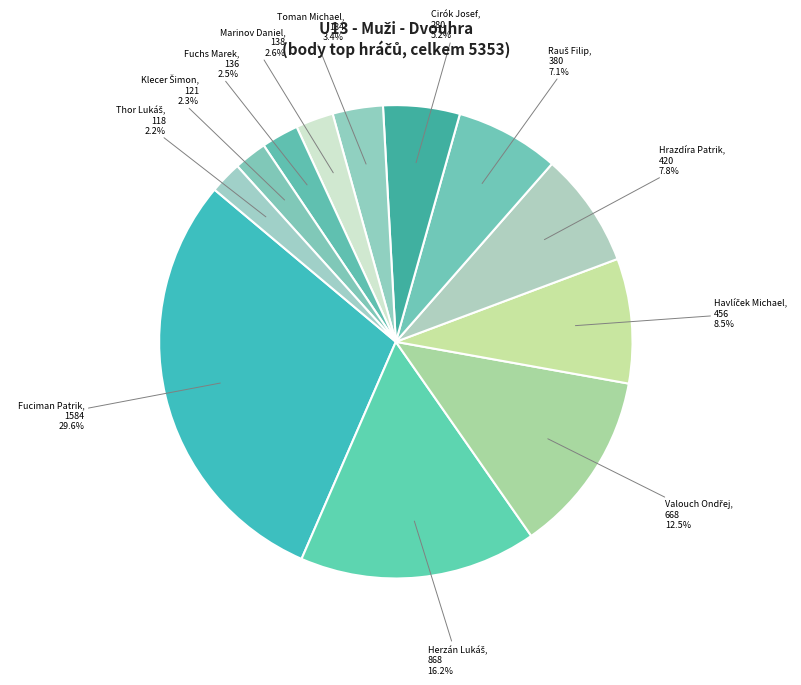

How many slices are in this pie chart?

12